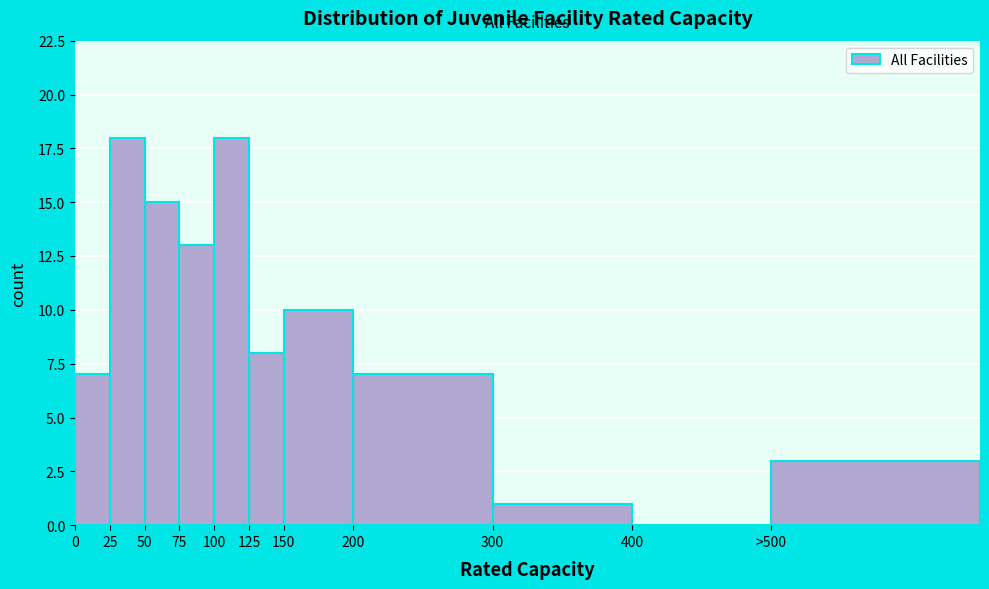

Reading left to right, list all the values displayed in this chart.

0=7	25=18	50=15	75=13	100=18	125=8	150=10	200=7	300=1	400=0	>500=3